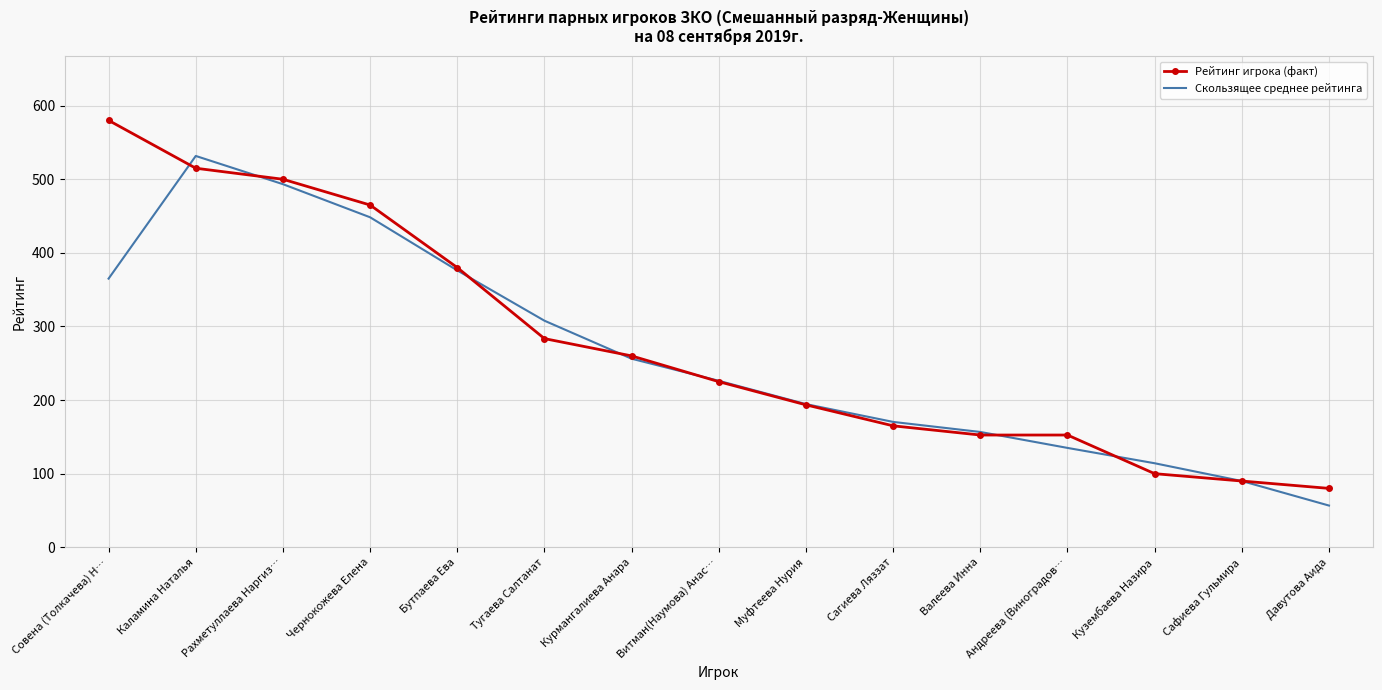

Reading left to right, transcribe all the data shown in this chart.

Рейтинг игрока (факт): Совена (Толкачева) Н…=580.0	Каламина Наталья=515.0	Рахметуллаева Наргиз…=500.0	Чернокожева Елена=465.0	Бутпаева Ева=380.0	Тугаева Салтанат=283.5	Курмангалиева Анара=260.0	Витман(Наумова) Анас…=225.0	Муфтеева Нурия=193.5	Сагиева Ляззат=165.0	Валеева Инна=152.5	Андреева (Виноградов…=152.5	Кузембаева Назира=100.0	Сафиева Гульмира=90.0	Давутова Аида=80.0
Скользящее среднее рейтинга: Совена (Толкачева) Н…=365.0	Каламина Наталья=531.7	Рахметуллаева Наргиз…=493.3	Чернокожева Елена=448.3	Бутпаева Ева=376.2	Тугаева Салтанат=307.8	Курмангалиева Анара=256.2	Витман(Наумова) Анас…=226.2	Муфтеева Нурия=194.5	Сагиева Ляззат=170.3	Валеева Инна=156.7	Андреева (Виноградов…=135.0	Кузембаева Назира=114.2	Сафиева Гульмира=90.0	Давутова Аида=56.7